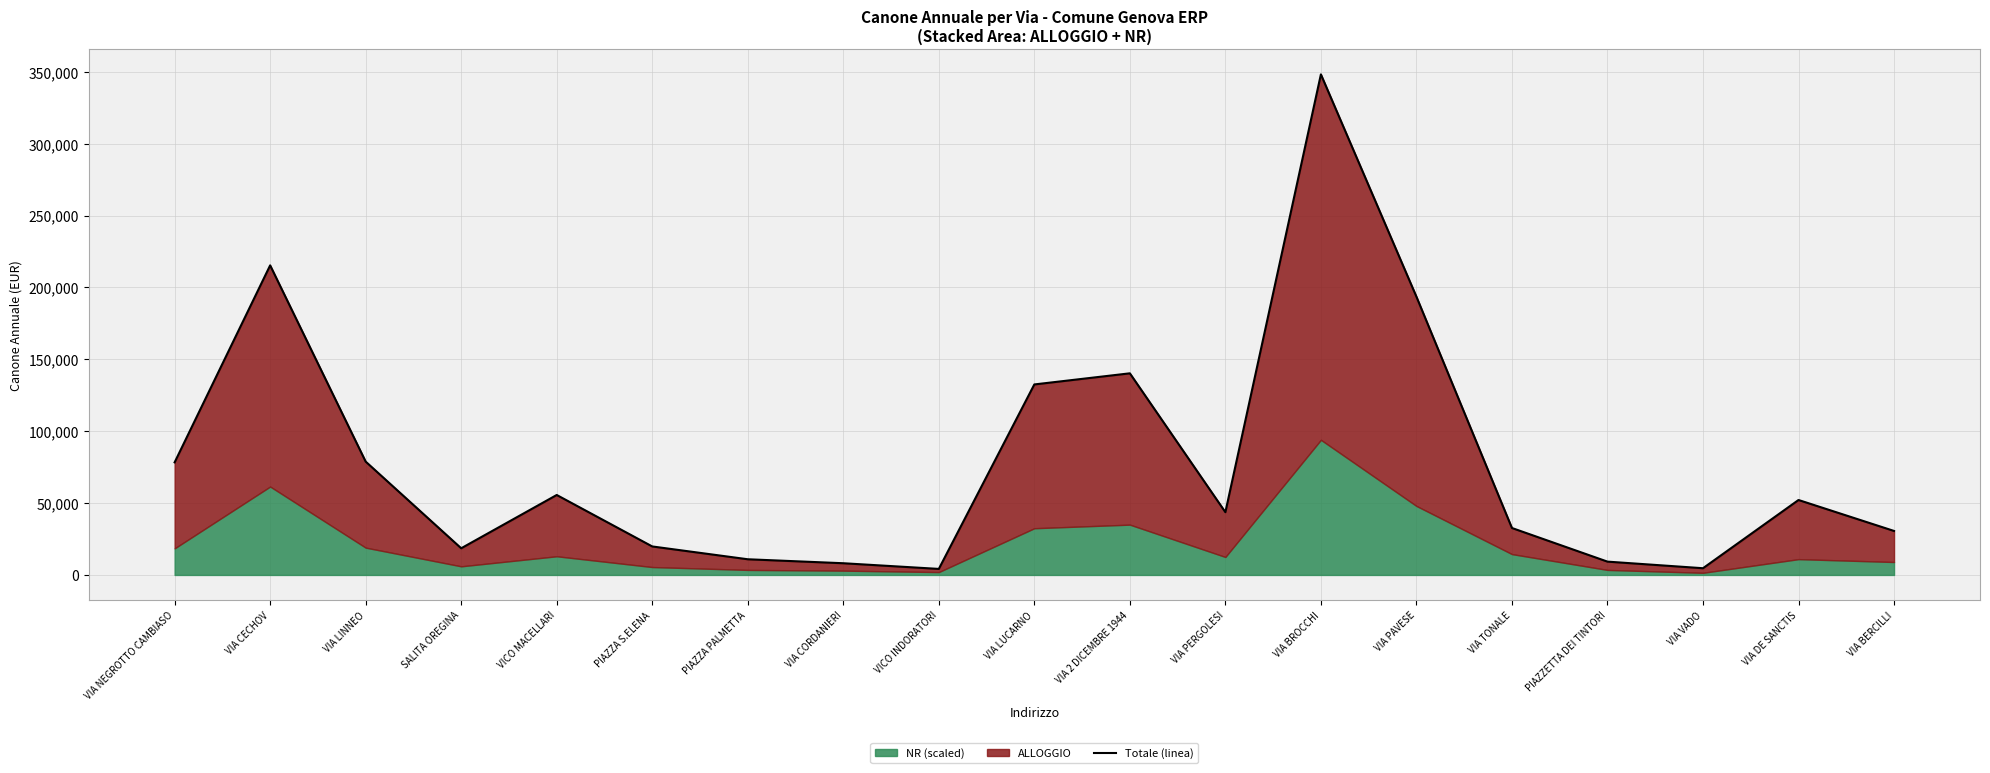

Which has a higher value, VIA PERGOLESI or VIA BERCILLI?

VIA PERGOLESI